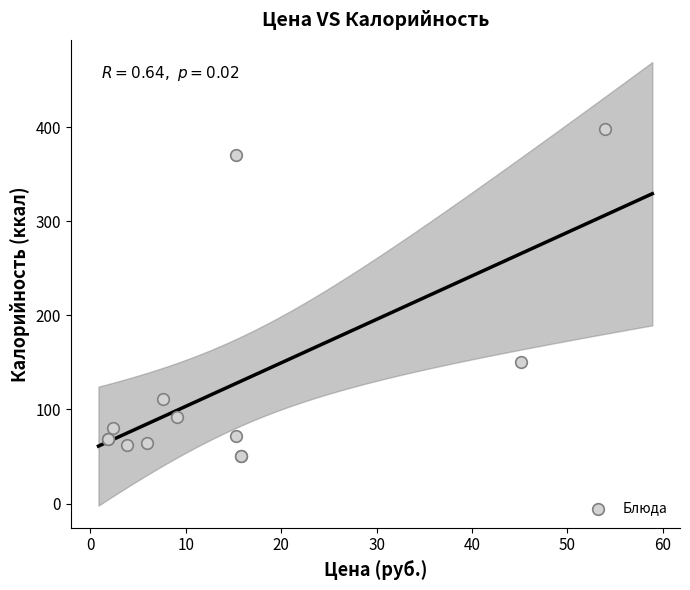

What Y value in the scatter plot is closest to 224?

150.1